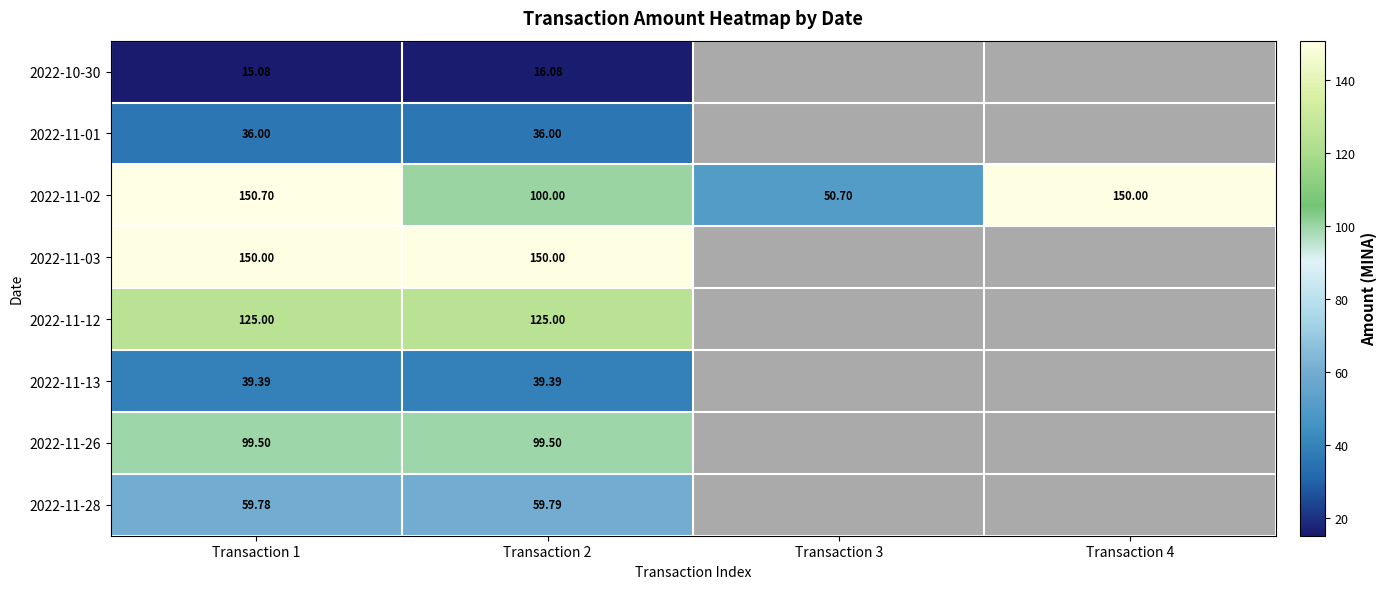

What is the total value across all series at Transaction 2?

625.8